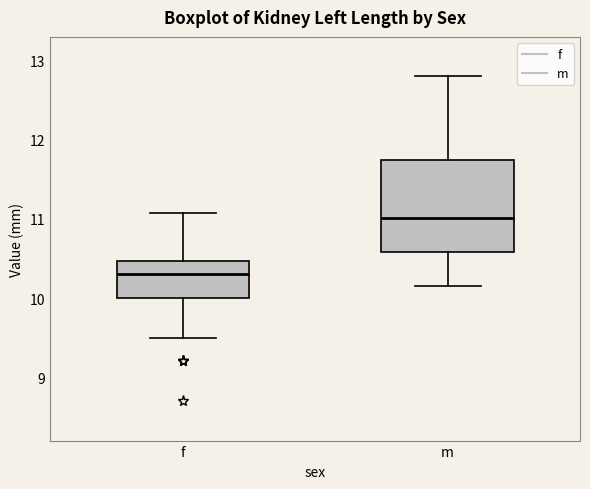

Which box has the lowest median line?

f